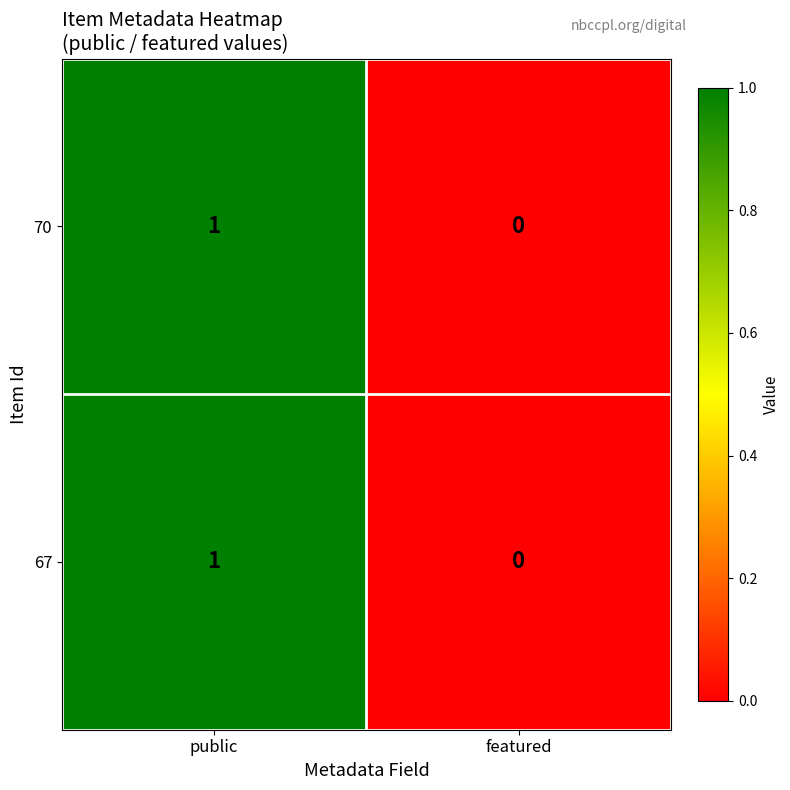

At which label does 67 reach its minimum?

featured